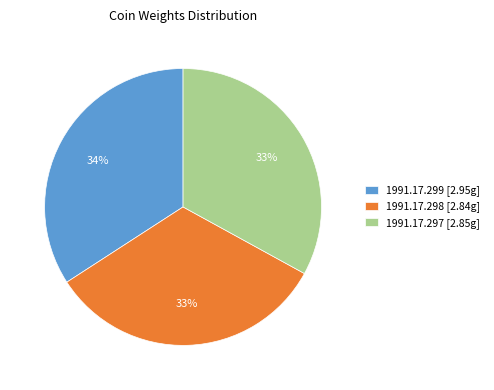

Approximately how many times larger is the value at 1991.17.297 [2.85g] compared to 1991.17.299 [2.95g]?

1.0